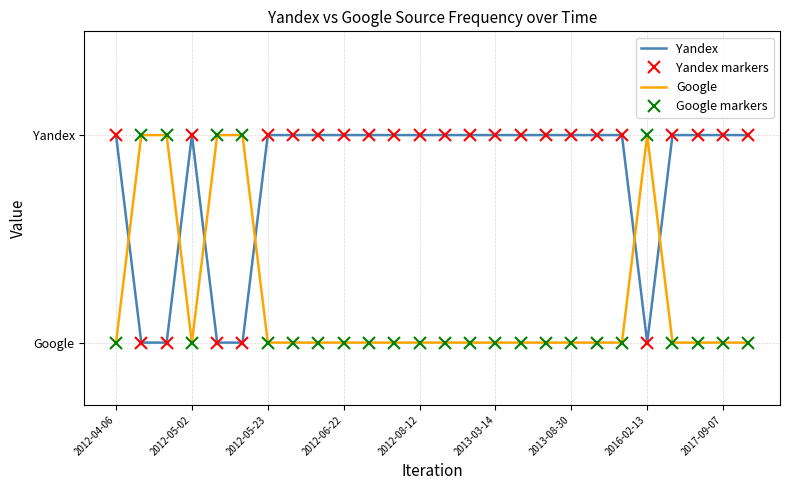

What is the difference between the maximum and minimum values in the Yandex markers series?

1